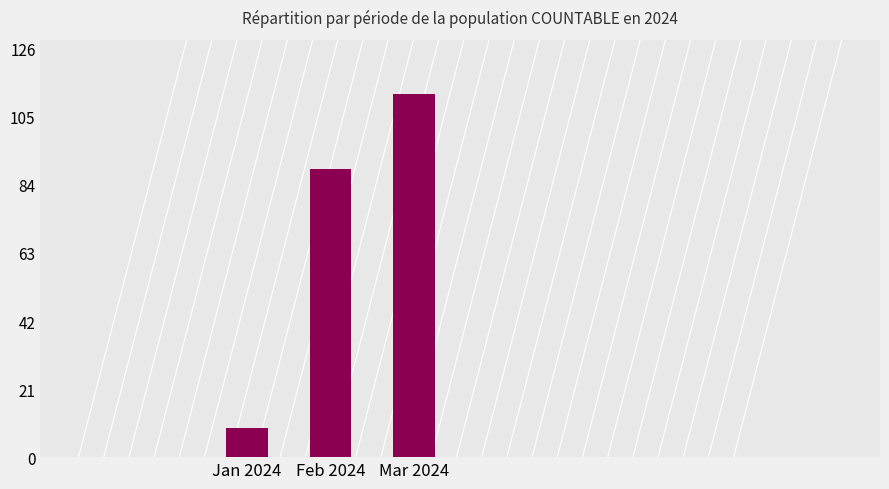

True or false: the data shows 9 at Jan 2024.

True